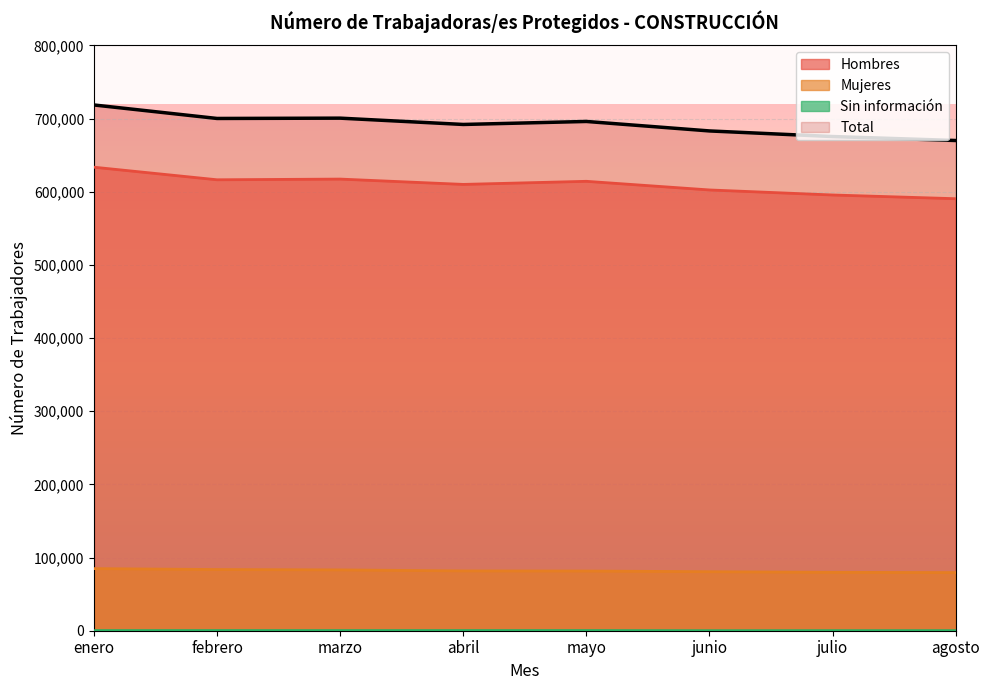

Is the value of Mujeres at febrero greater than the value of Total at abril?

No